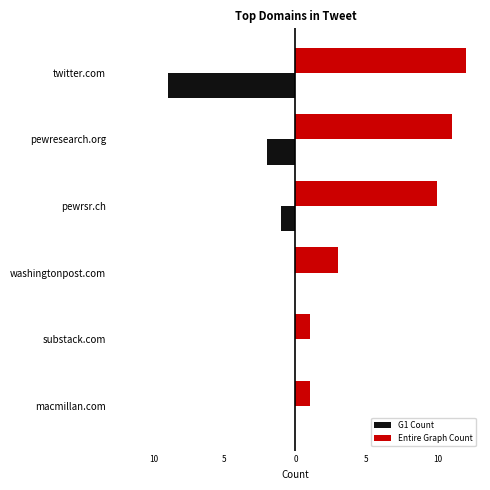

Reading left to right, transcribe all the data shown in this chart.

G1 Count: -9	-2	-1	0	0	0
Entire Graph Count: 12	11	10	3	1	1